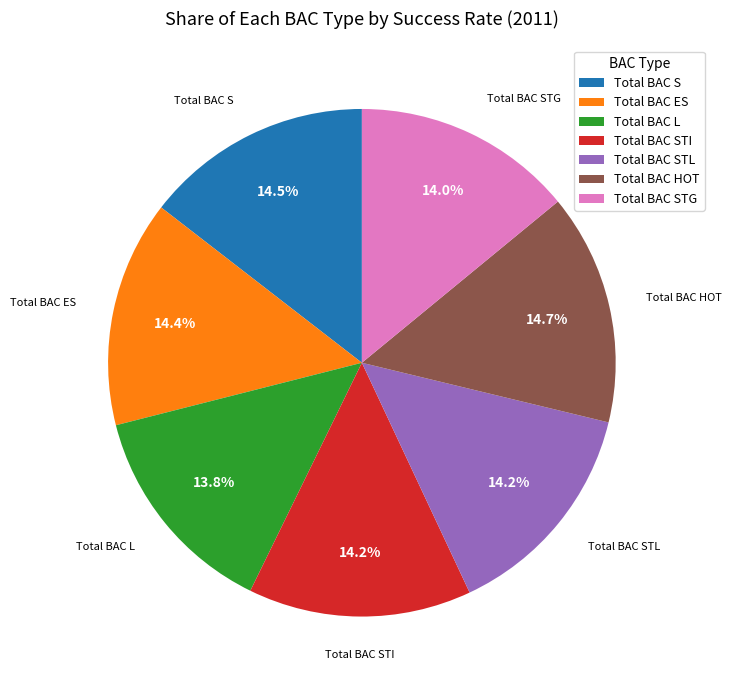

True or false: Total BAC HOT accounts for 7% of the total.

False